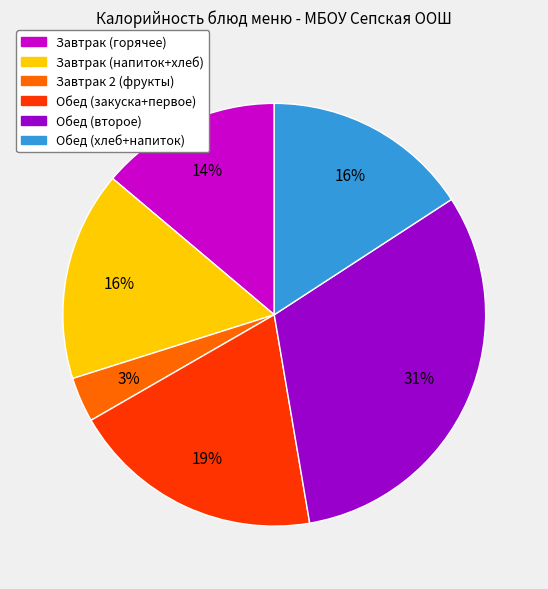

Is there a majority slice in this chart?

No